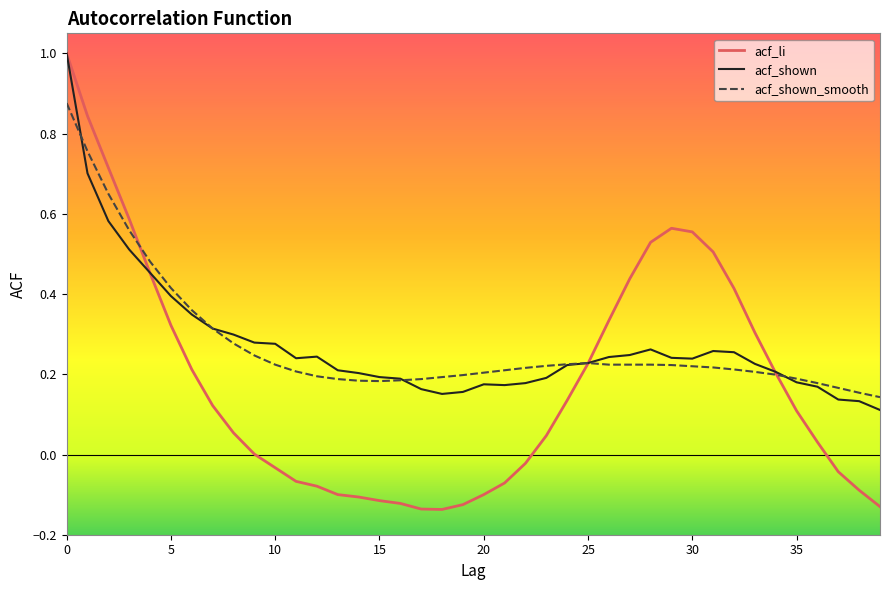

Which series has the largest range (max minus min)?

acf_li